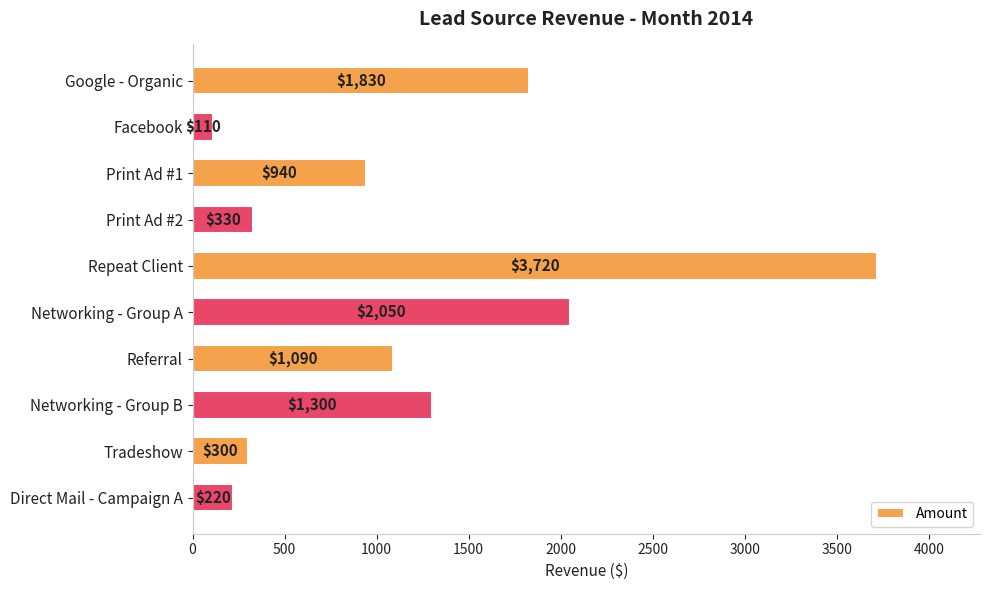

Rank the categories by value from highest to lowest.

Repeat Client, Networking - Group A, Google - Organic, Networking - Group B, Referral, Print Ad #1, Print Ad #2, Tradeshow, Direct Mail - Campaign A, Facebook